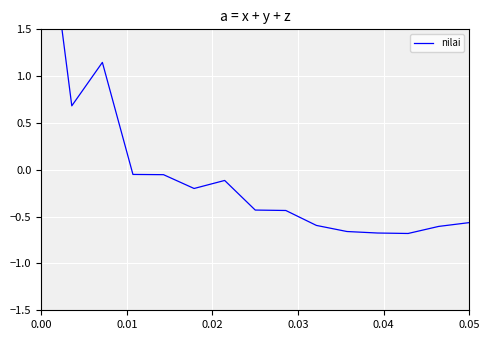

What is the difference between the maximum and minimum values?

3.9